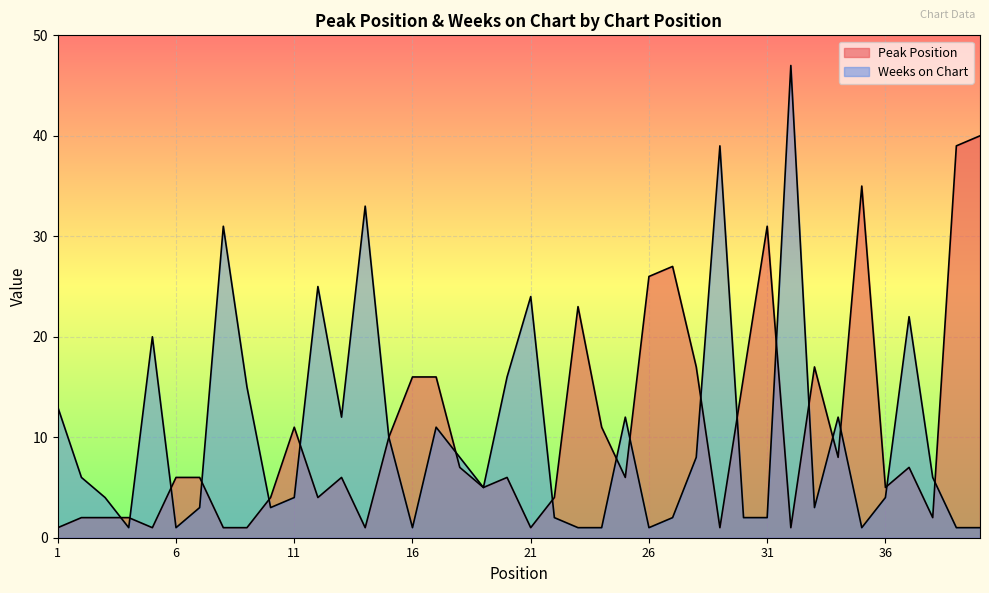

What is the value of the Peak Position point at the 40th from the left?

40